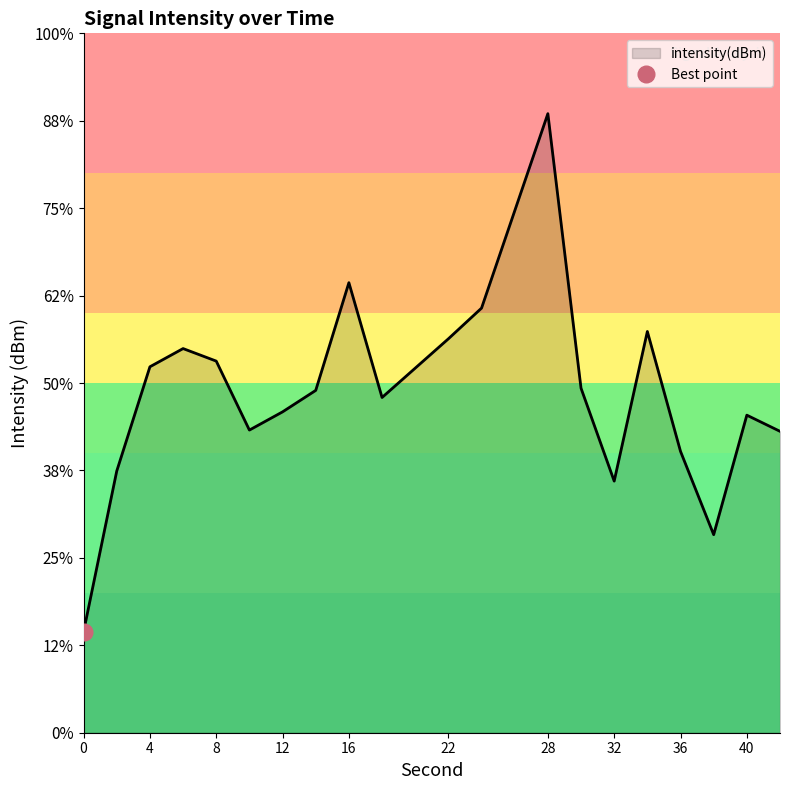

The chart shows a value of -70.8 at 40. True or false?

False